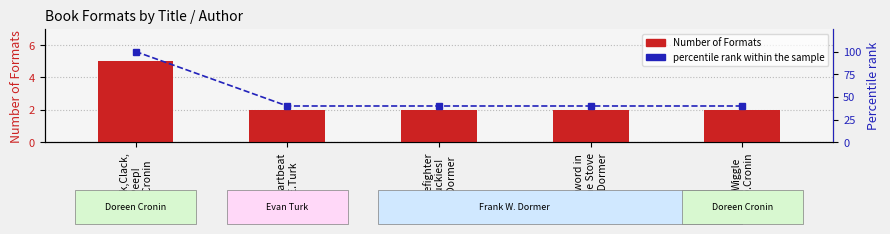

Does the chart contain any negative values?

No